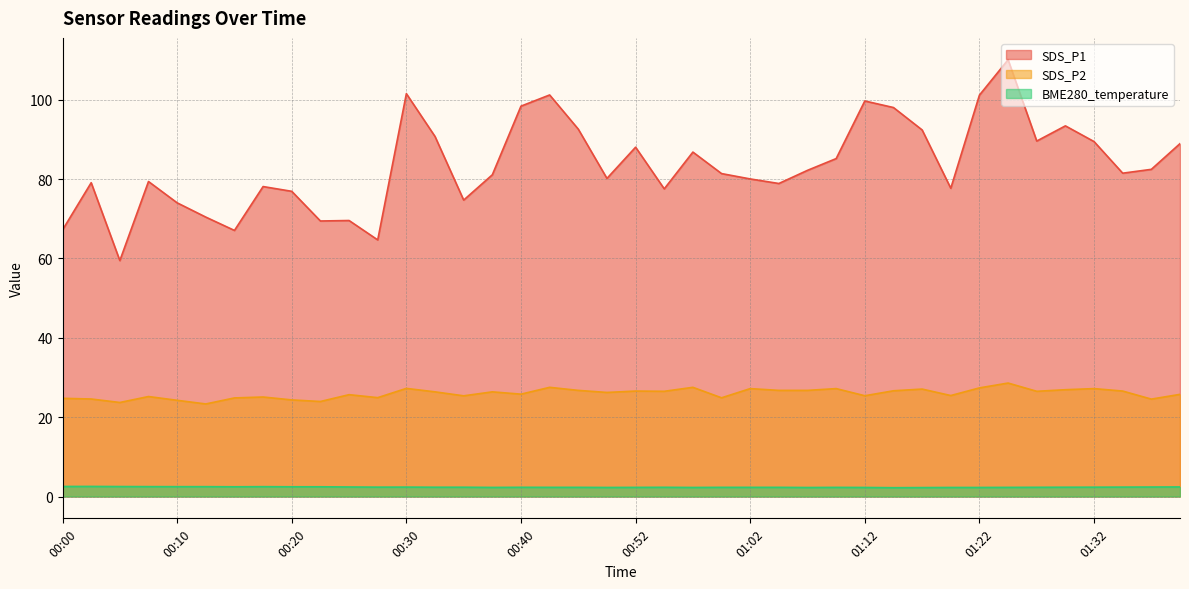

Reading left to right, extract all data points from this chart.

SDS_P1: 67.2	79.1	59.5	79.4	74.0	70.4	67.1	78.1	76.9	69.5	69.6	64.7	101.5	90.8	74.7	81.1	98.4	101.2	92.6	80.2	88.0	77.5	86.8	81.4	80.0	78.9	82.2	85.2	99.7	98.0	92.4	77.7	101.2	110.1	89.6	93.4	89.5	81.5	82.5	89.0
SDS_P2: 24.8	24.6	23.7	25.2	24.2	23.3	24.9	25.1	24.4	23.9	25.7	24.9	27.2	26.4	25.4	26.4	25.8	27.5	26.8	26.2	26.6	26.5	27.5	24.9	27.2	26.8	26.8	27.2	25.4	26.6	27.1	25.4	27.4	28.6	26.5	26.9	27.2	26.6	24.6	25.8
BME280_temperature: 2.5	2.5	2.5	2.5	2.5	2.5	2.5	2.5	2.5	2.5	2.4	2.4	2.4	2.3	2.3	2.3	2.3	2.3	2.3	2.3	2.3	2.3	2.3	2.3	2.3	2.3	2.3	2.3	2.3	2.2	2.2	2.3	2.3	2.3	2.3	2.3	2.4	2.4	2.4	2.4